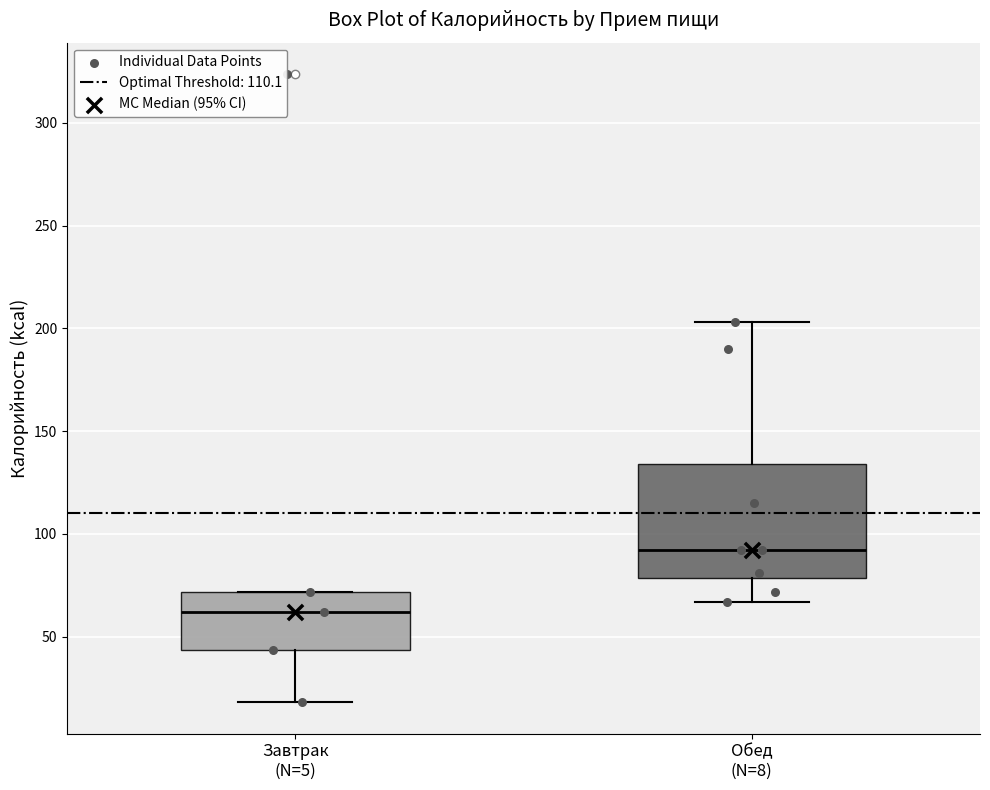

Comparing the boxes themselves (not the whiskers), which one is the tallest?

Обед (N=8)